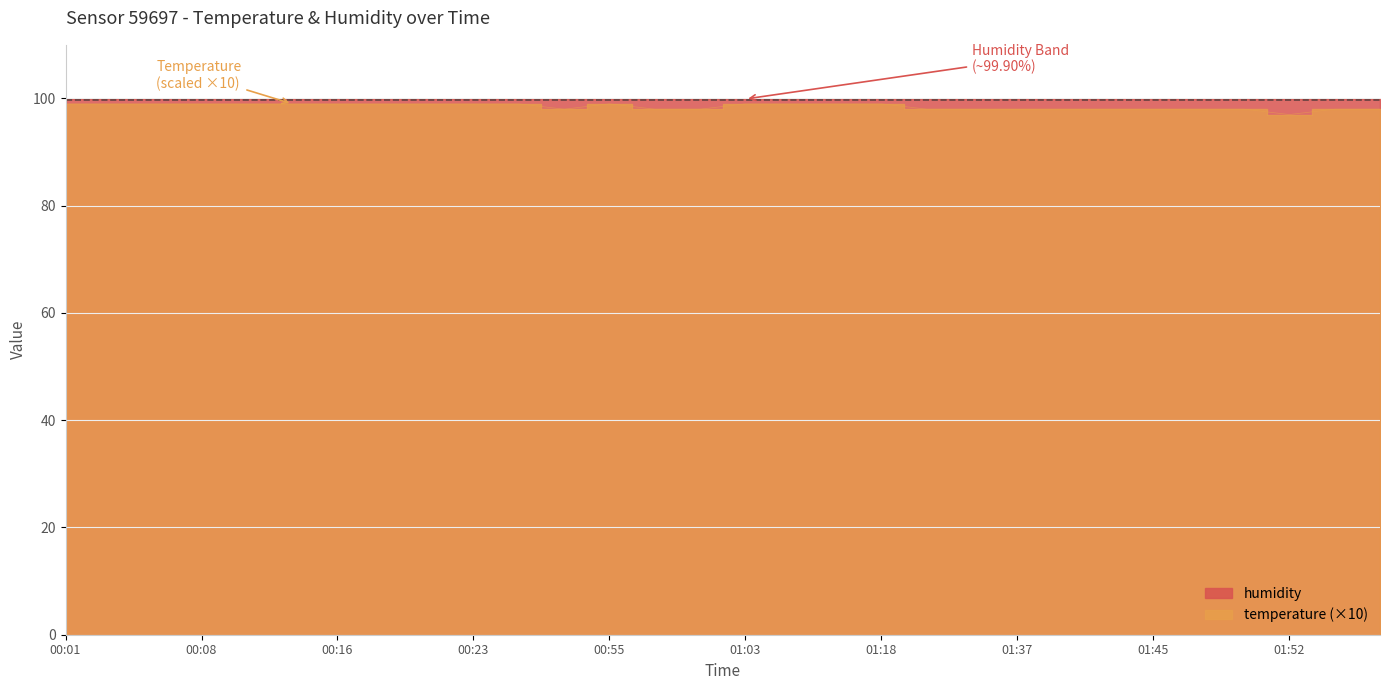

Reading left to right, list all the values displayed in this chart.

00:01=99	00:04=99	00:06=99	00:08=99	00:11=99	00:13=99	00:16=99	00:18=99	00:21=99	00:23=99	00:26=99	00:53=98	00:55=99	00:58=98	01:00=98	01:03=99	01:11=99	01:13=99	01:18=99	01:24=98	01:32=98	01:37=98	01:40=98	01:42=98	01:45=98	01:47=98	01:50=98	01:52=97	01:55=98	02:00=98